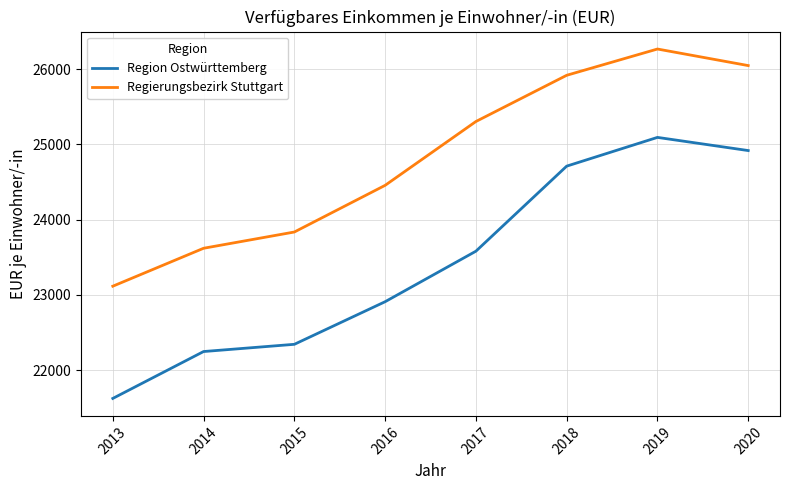

The value of Region Ostwürttemberg at 2020 is 37606. True or false?

False